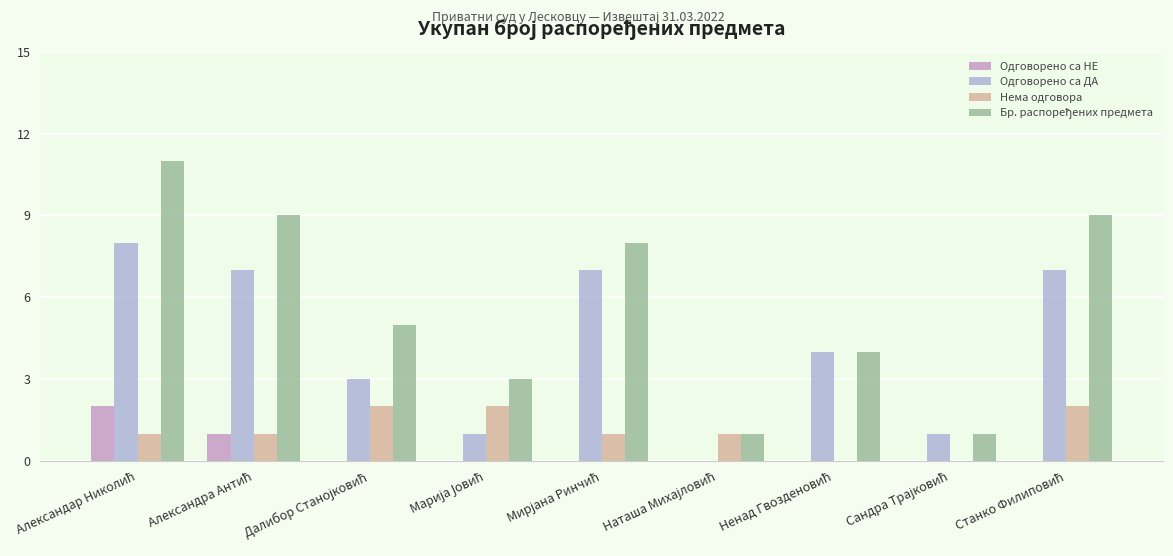

What is the value of the Бр. распоређених предмета bar at the 6th from the left?

1